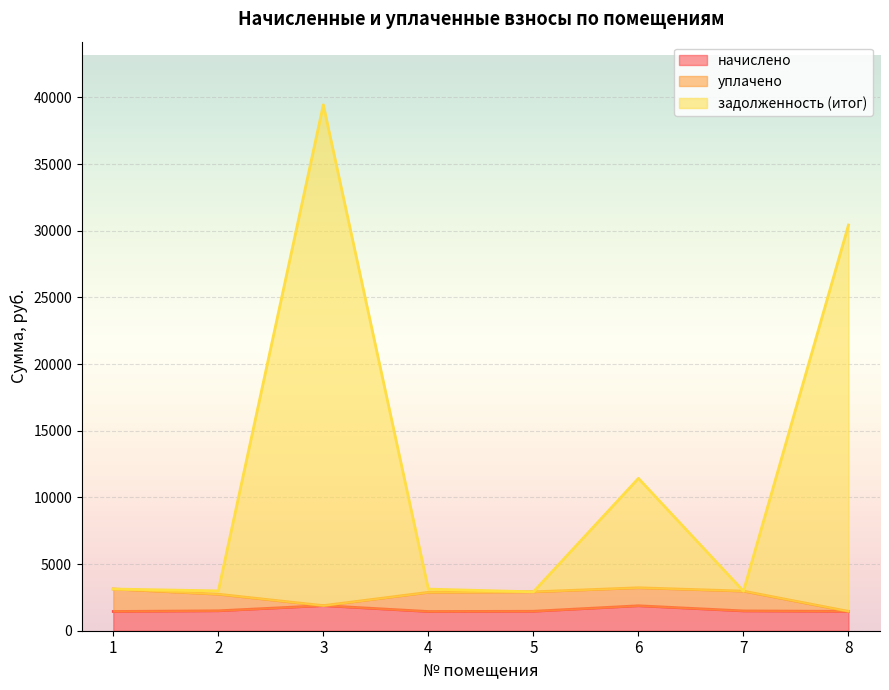

True or false: задолженность (итог) has more than 2 interior local peaks.

False